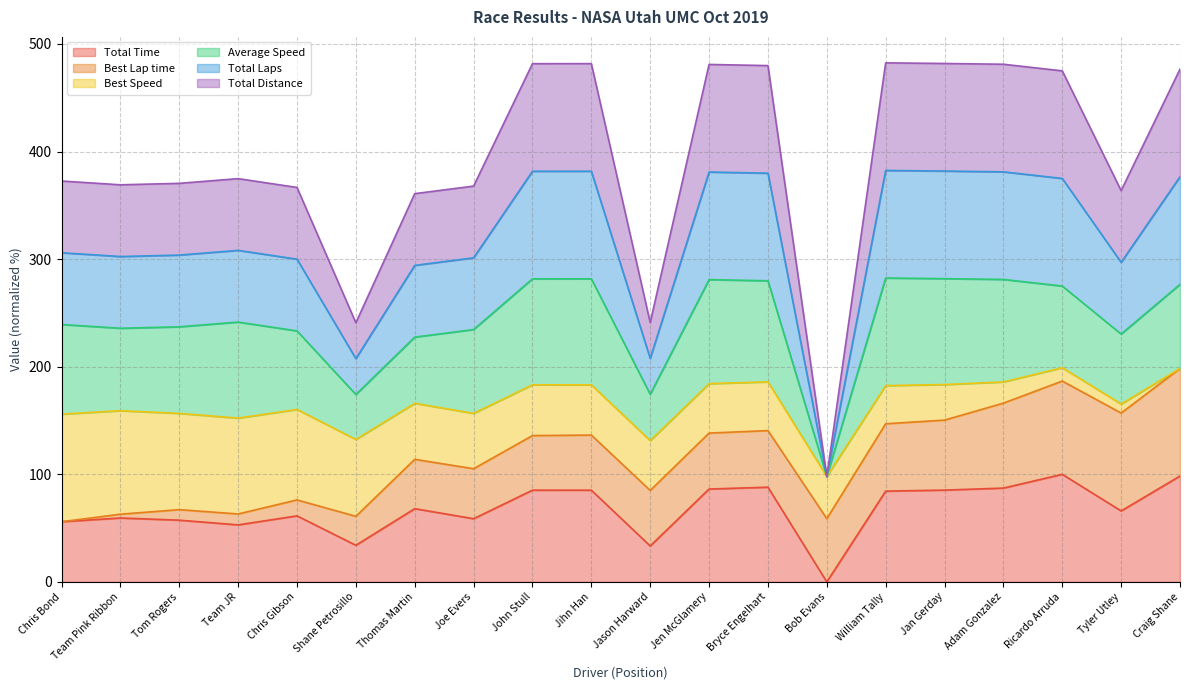

Rank the categories by Total Laps value from highest to lowest.

William Tally, Jan Gerday, Jihn Han, John Stull, Adam Gonzalez, Jen McGlamery, Bryce Engelhart, Craig Shane, Ricardo Arruda, Team JR, Chris Bond, Tom Rogers, Team Pink Ribbon, Joe Evers, Chris Gibson, Tyler Utley, Thomas Martin, Jason Harward, Shane Petrosillo, Bob Evans